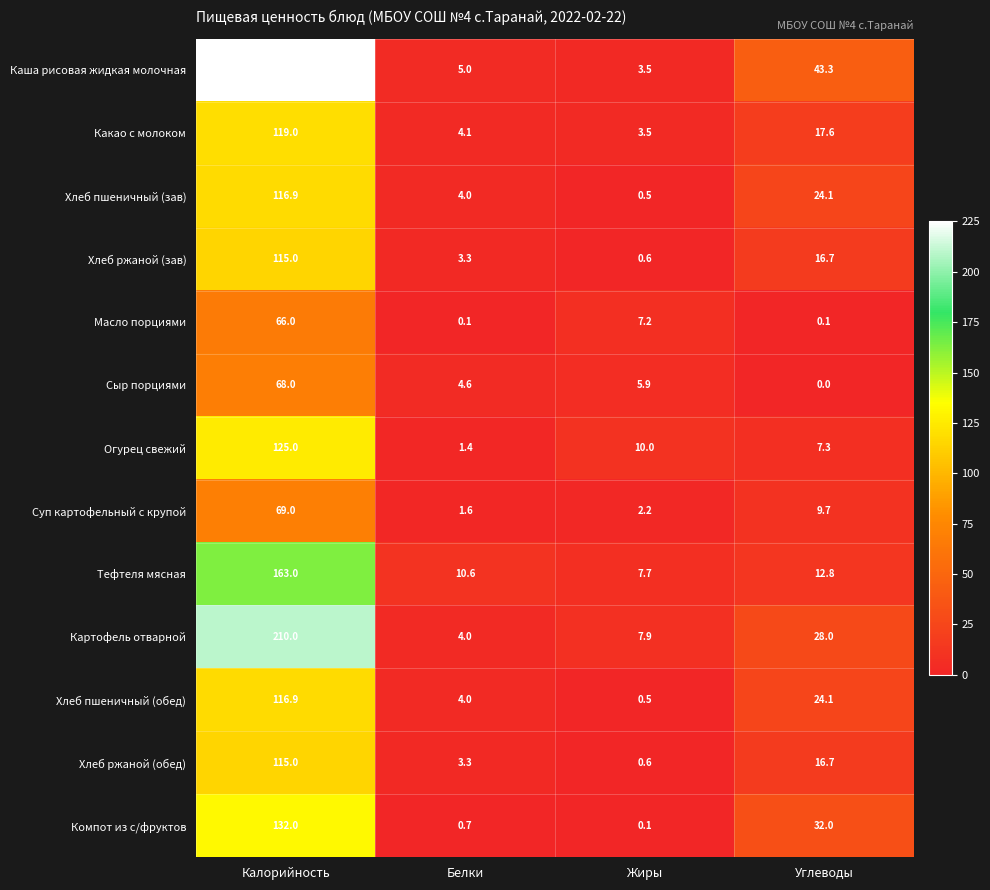

What is the greatest value displayed?

225.0